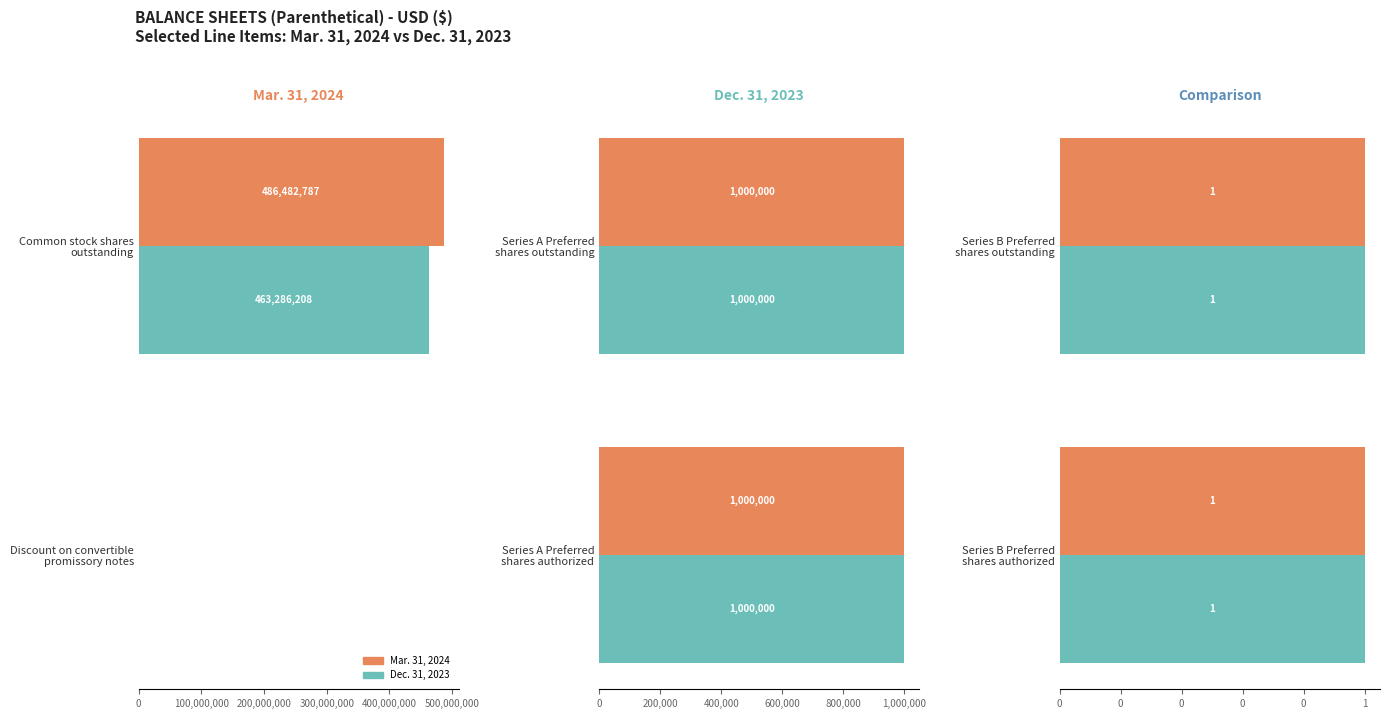

The Dec. 31, 2023 series shows 1000000 at Series A Preferred
shares outstanding. True or false?

True